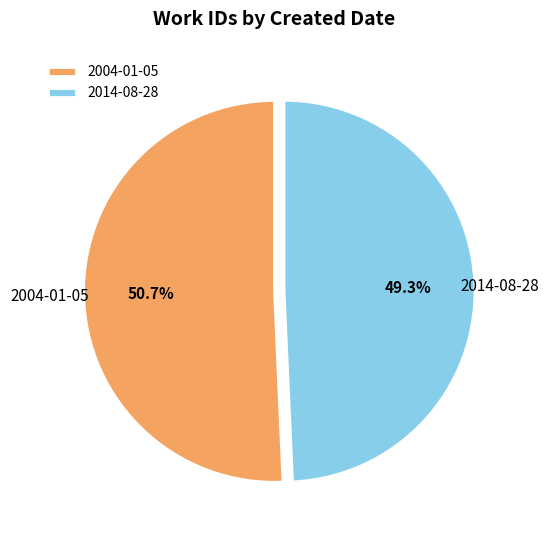

To the nearest percent, what is the combined percentage of 2004-01-05 and 2014-08-28?

100%